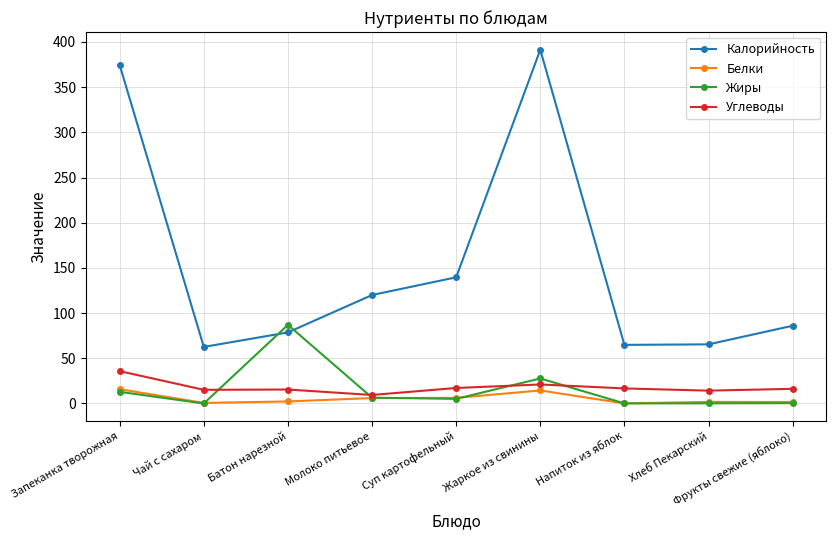

How many lines are shown in the chart?

4